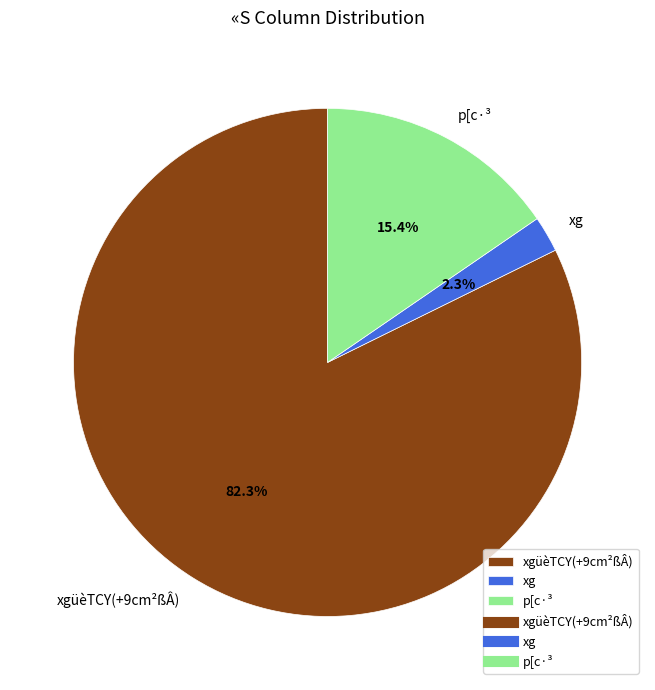

Which slice is the smallest?

xg